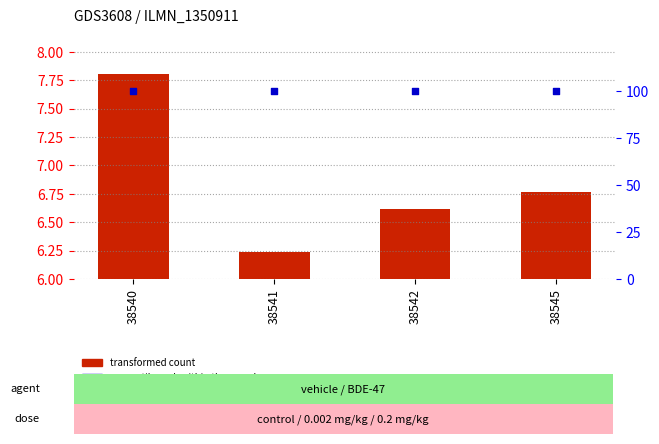

Which series reaches the maximum Y coordinate?

percentile rank within the sample